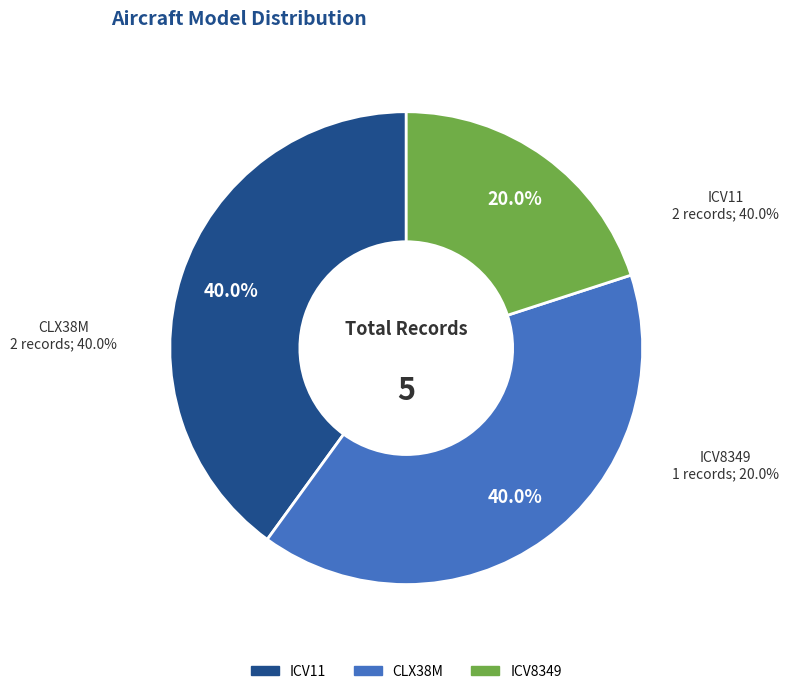

To the nearest percent, what is the difference between the largest and smallest slice percentages?

20%